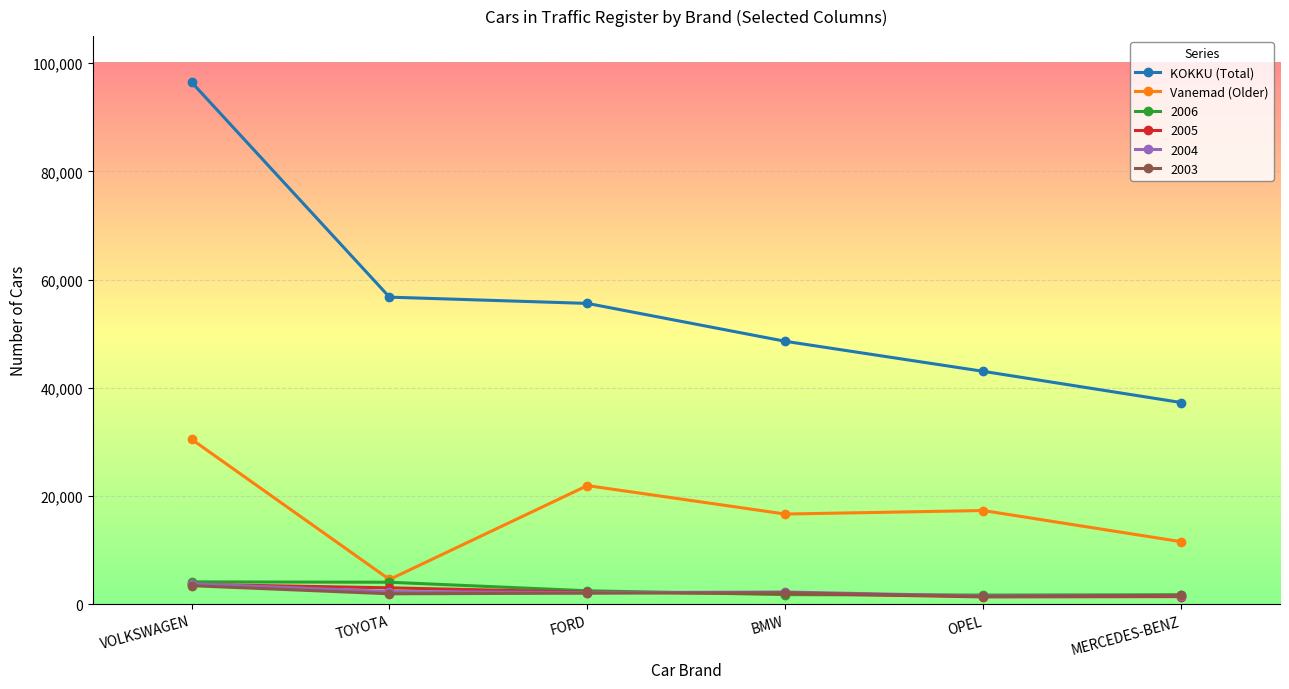

Which series has the largest total across all categories?

KOKKU (Total)